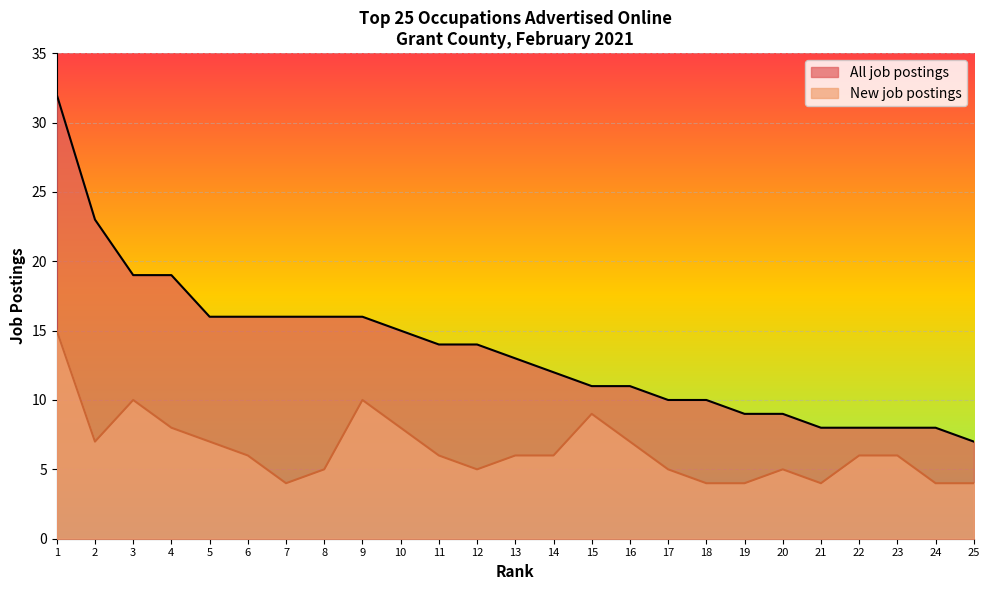

How many lines are shown in the chart?

2